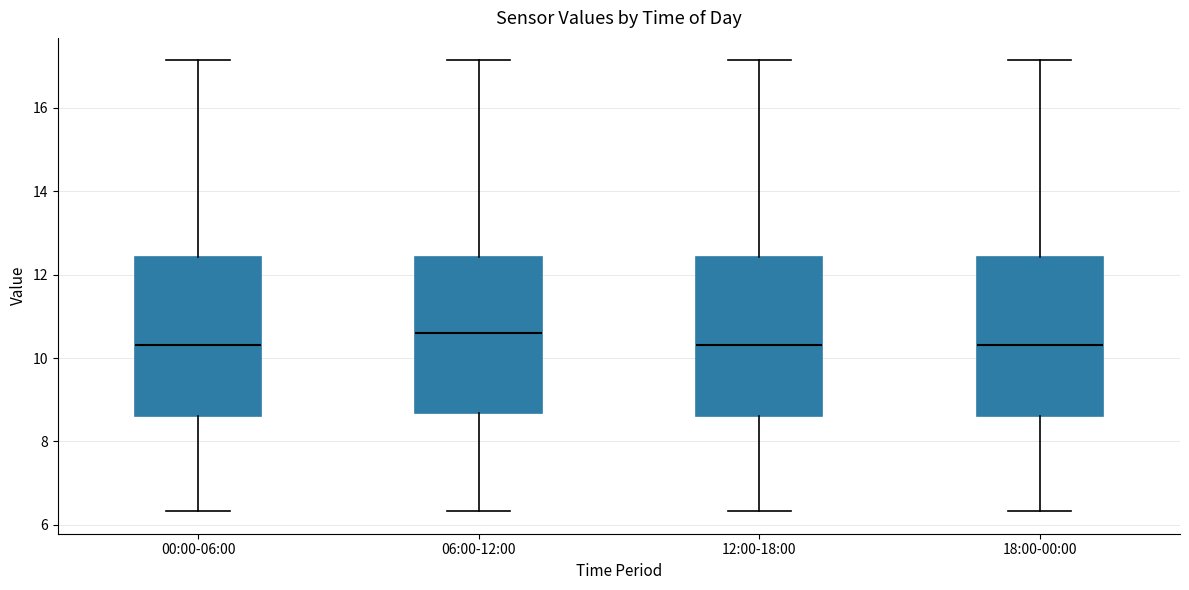

Reading left to right, transcribe this box plot: for each box, give where its median line is, the range the box spans, and where its two whiskers end, as read against the y-axis. The values are not printed on the chart, so give them approximately, as read against the axis.

00:00-06:00: median 10.4, box 8.6 to 12.4, whiskers 6.4 to 17.2
06:00-12:00: median 10.6, box 8.6 to 12.4, whiskers 6.4 to 17.2
12:00-18:00: median 10.4, box 8.6 to 12.4, whiskers 6.4 to 17.2
18:00-00:00: median 10.4, box 8.6 to 12.4, whiskers 6.4 to 17.2